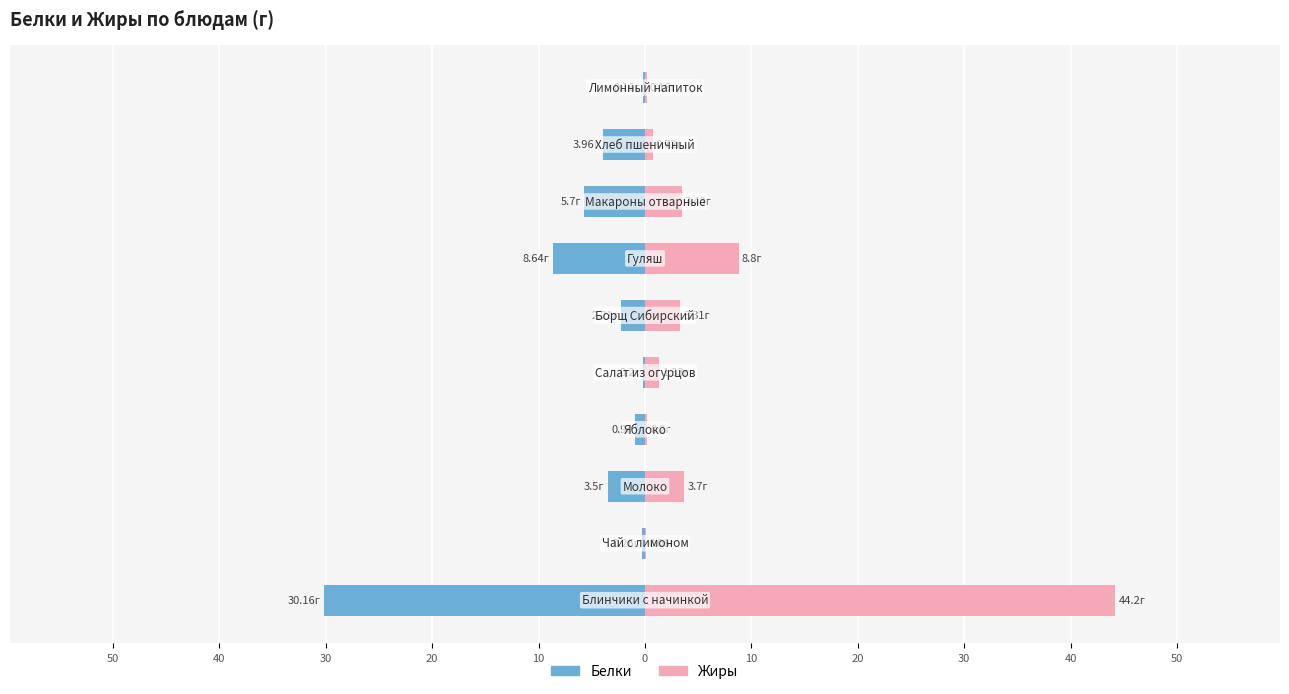

What is the value of the Жиры bar at the 2nd from the left?

0.1